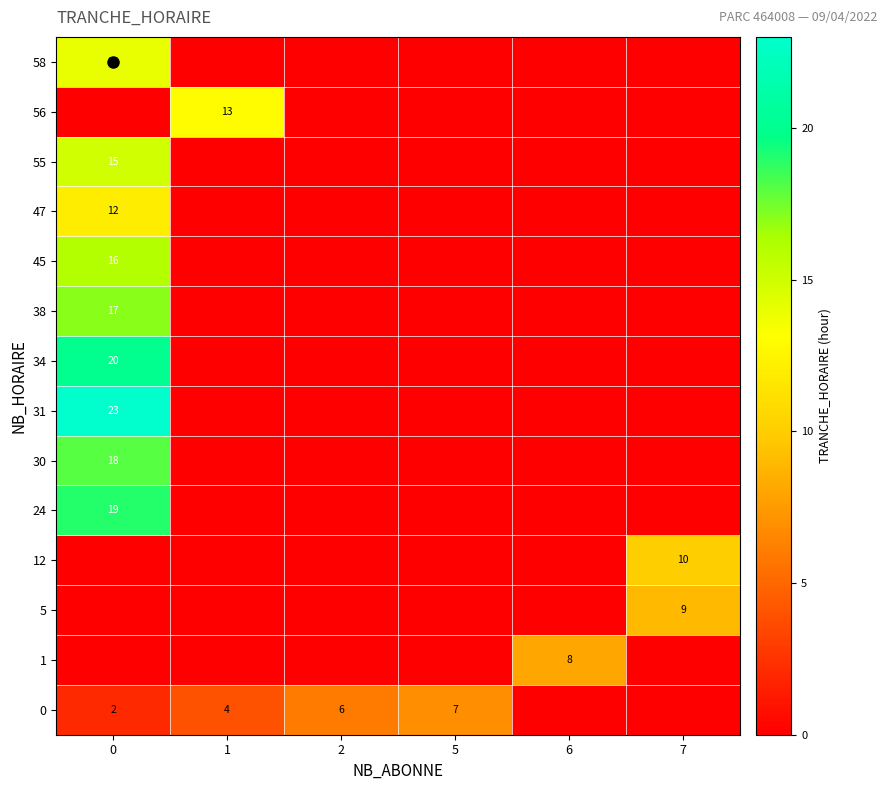

The 38 series shows 25 at 0. True or false?

False